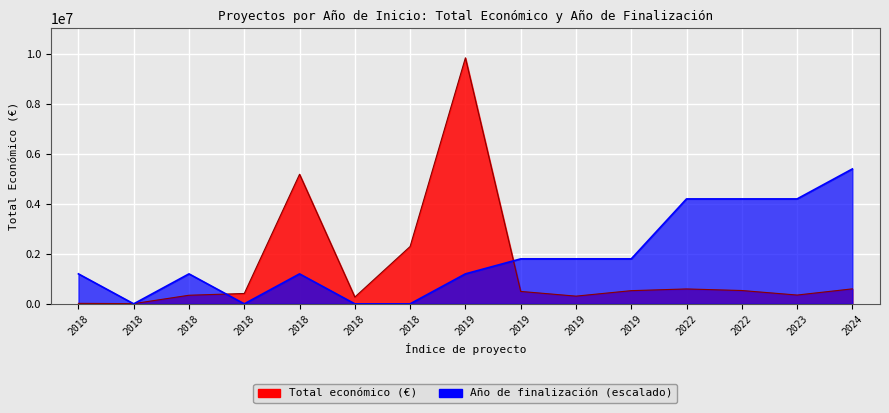

What is the difference between the maximum and second lowest values?

9828454